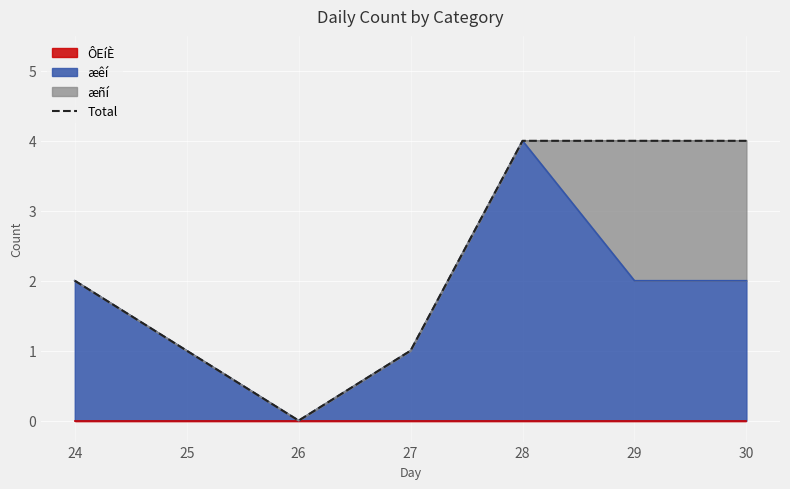

What is the change in value from 25 to 29?

+3